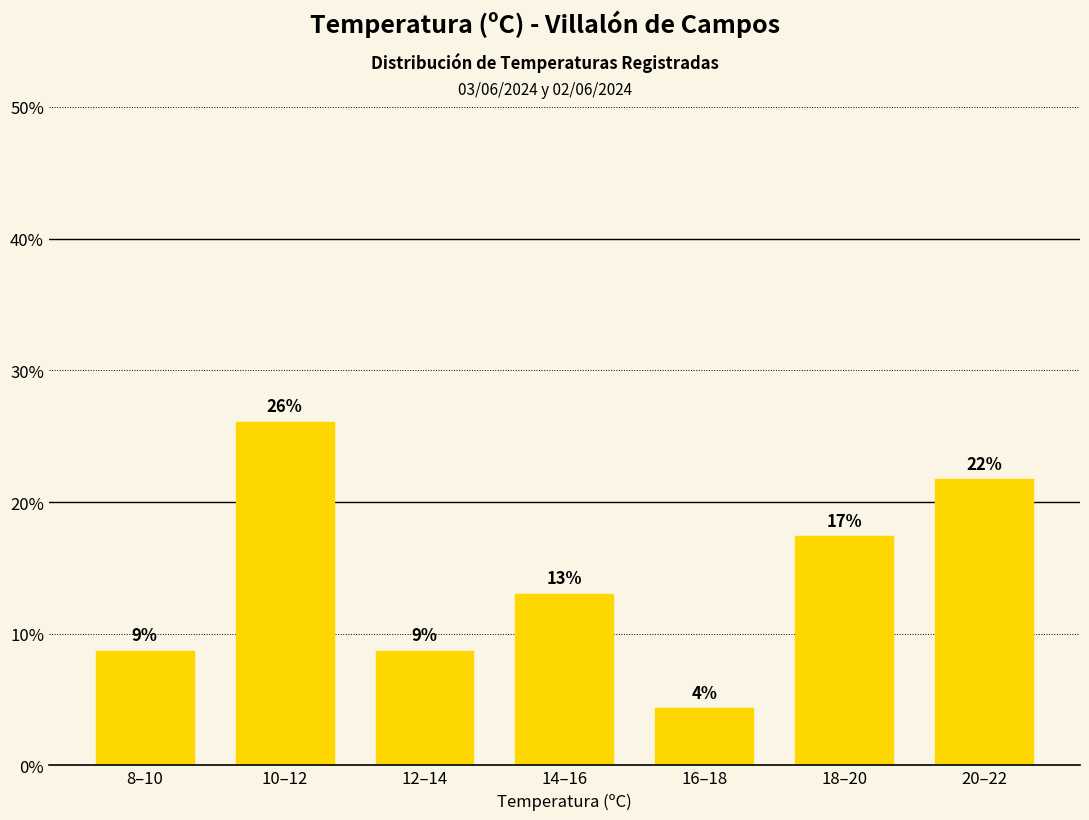

How many bars are there in total?

7